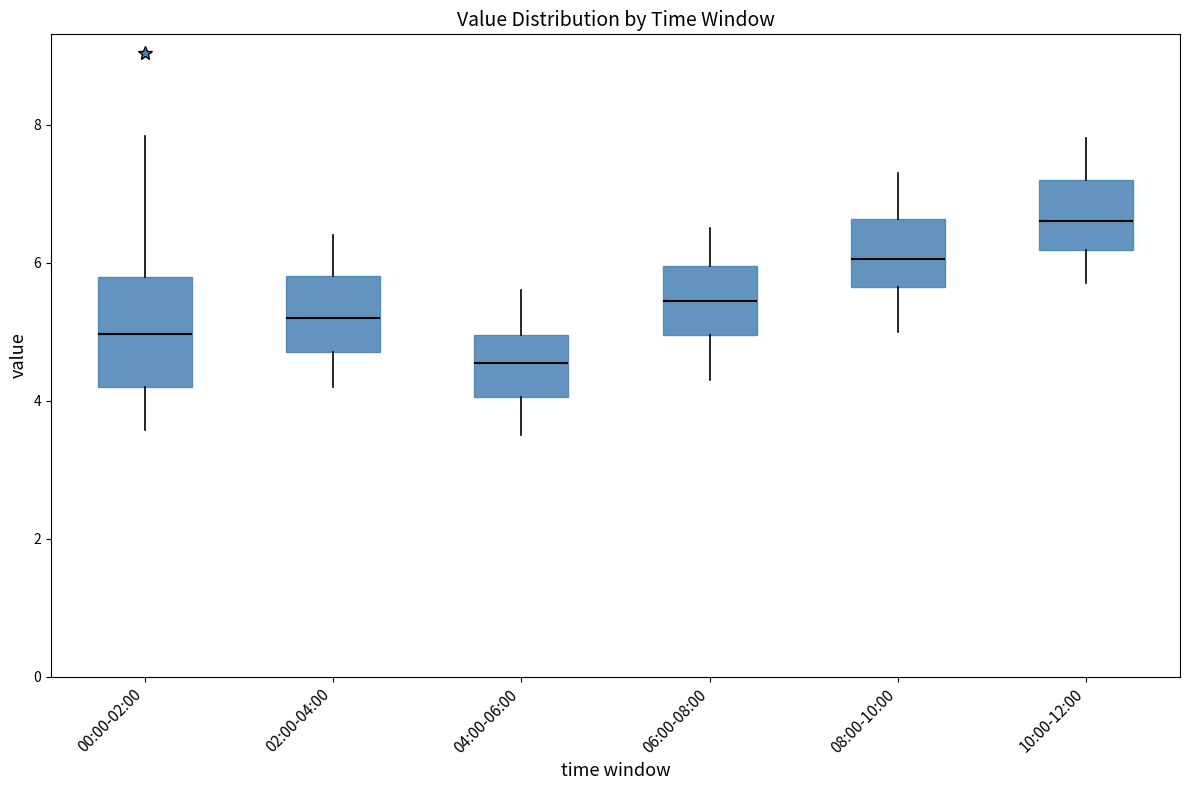

Which box's median line is the lowest?

04:00-06:00